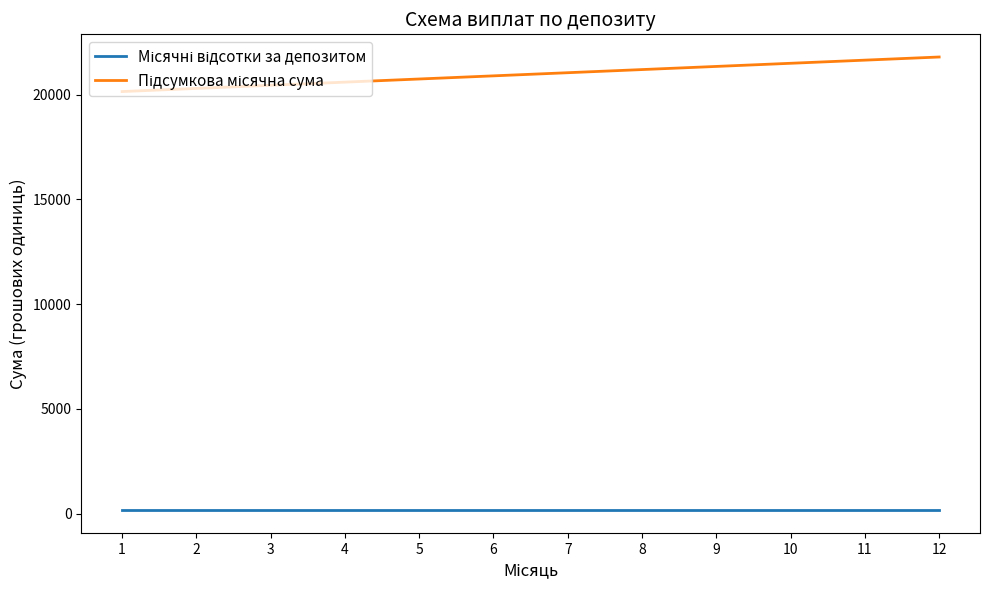

What is the greatest value displayed?

21800